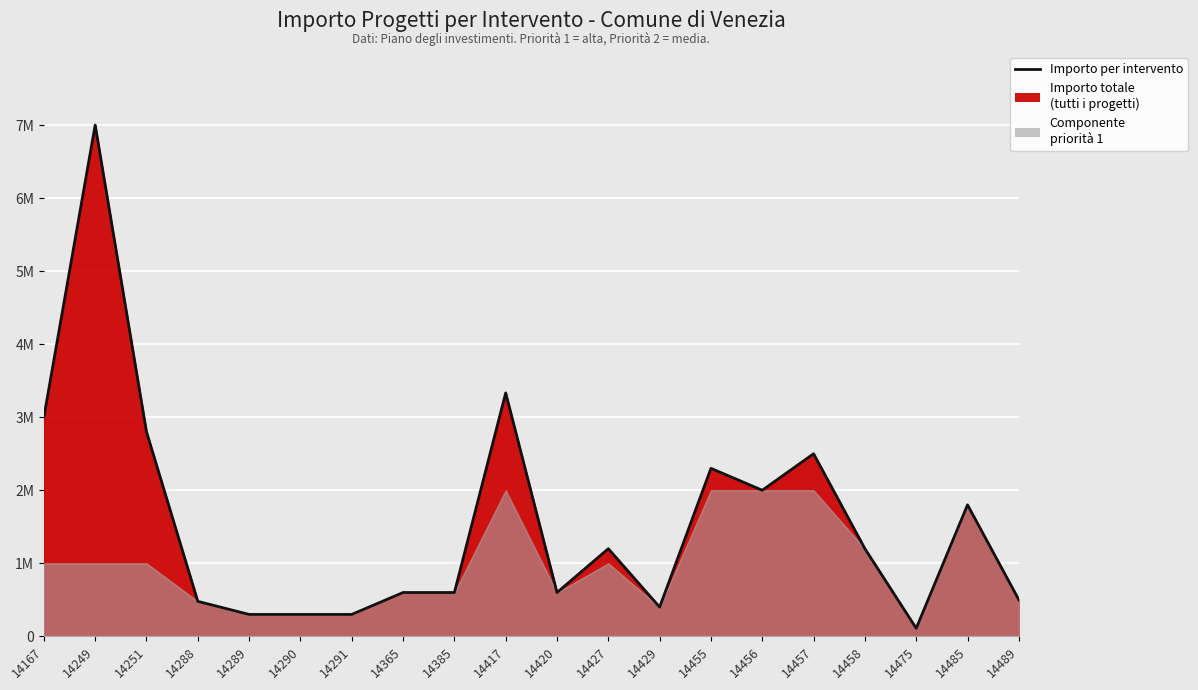

What is the value of the 8th point from the left?

600000